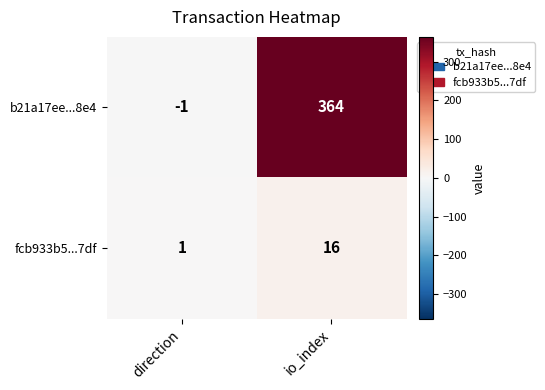

What is the spread (max minus min) of values at io_index?

348